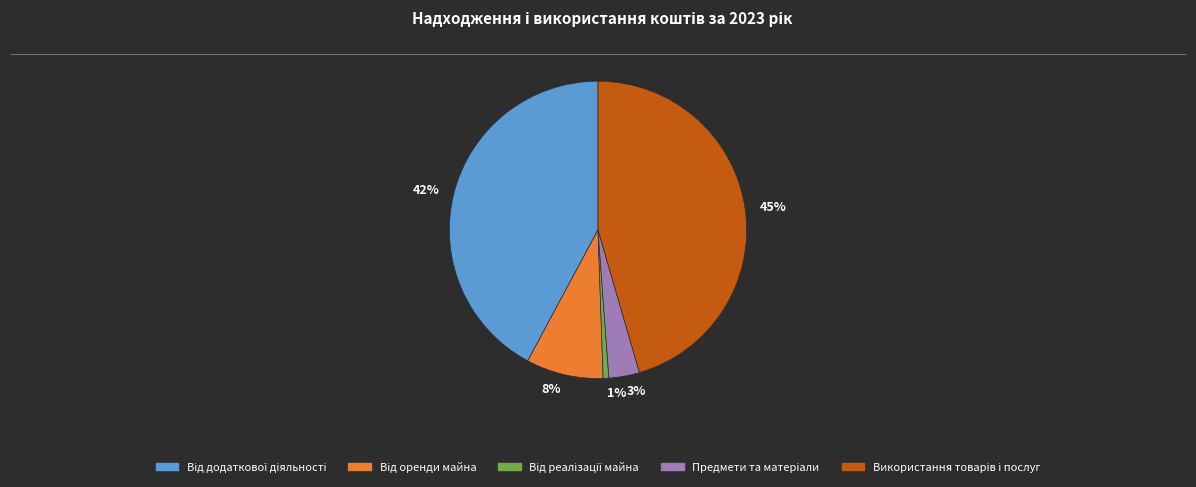

To the nearest percent, what portion does 42% represent?

42%